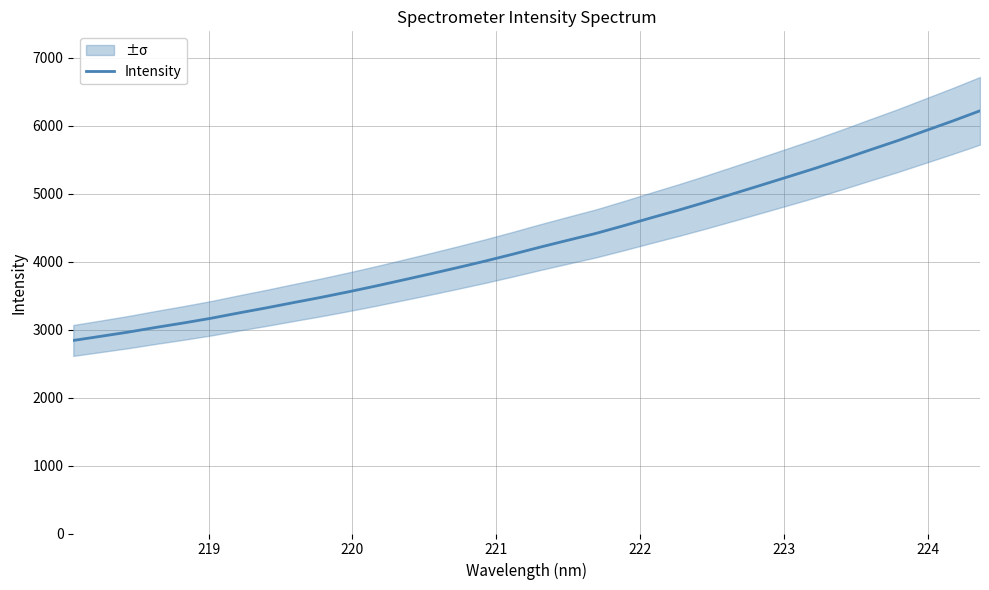

What is the lowest value of the Intensity series?

2839.7